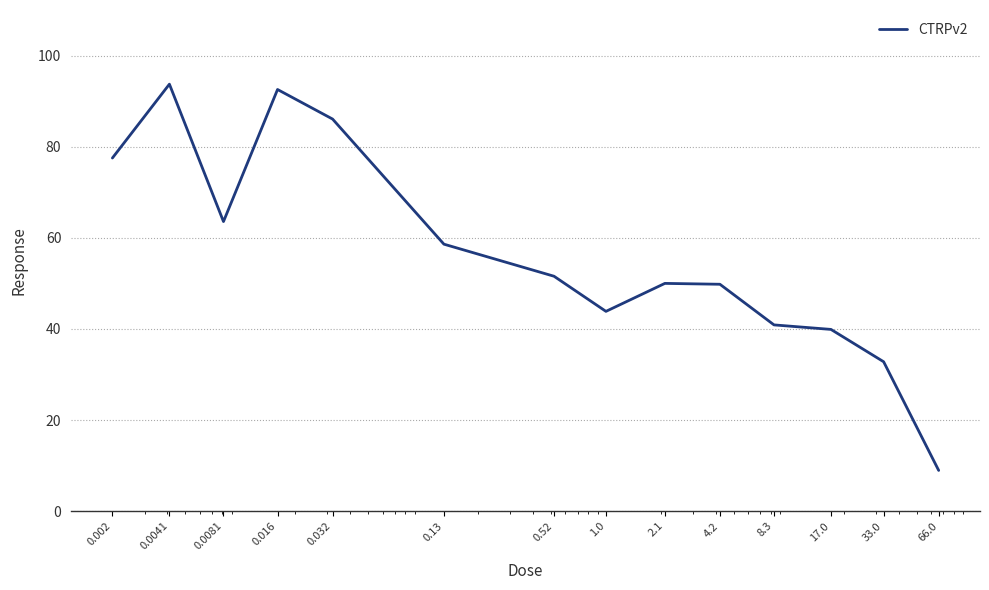

What is the difference between the maximum and minimum values?

84.8